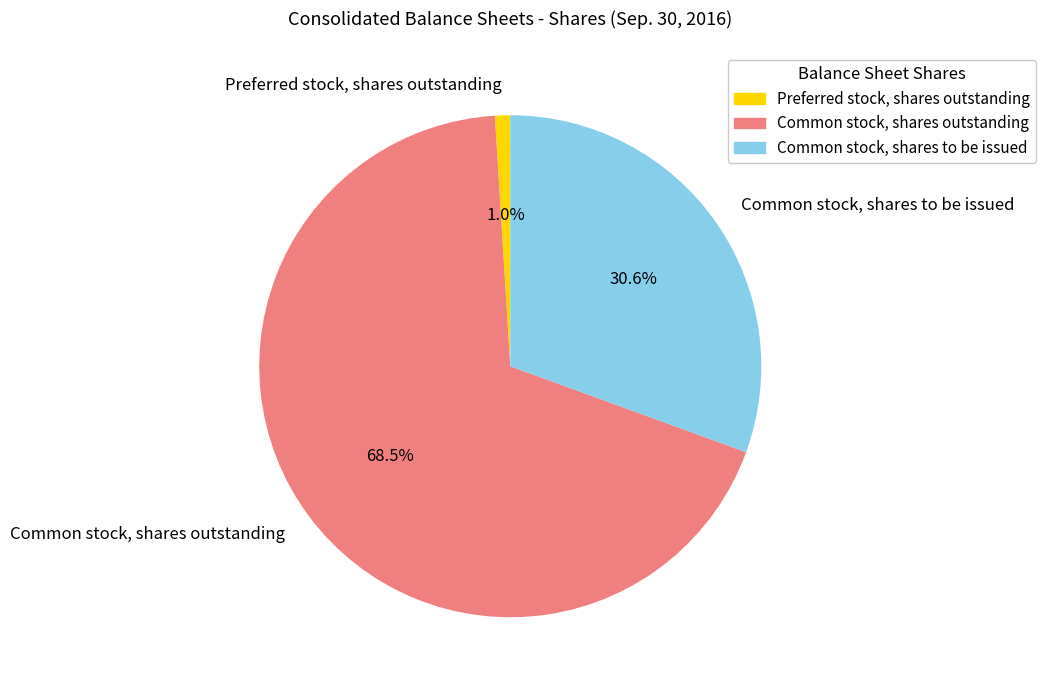

Combined, do Common stock, shares outstanding and Common stock, shares to be issued account for over 50%?

Yes